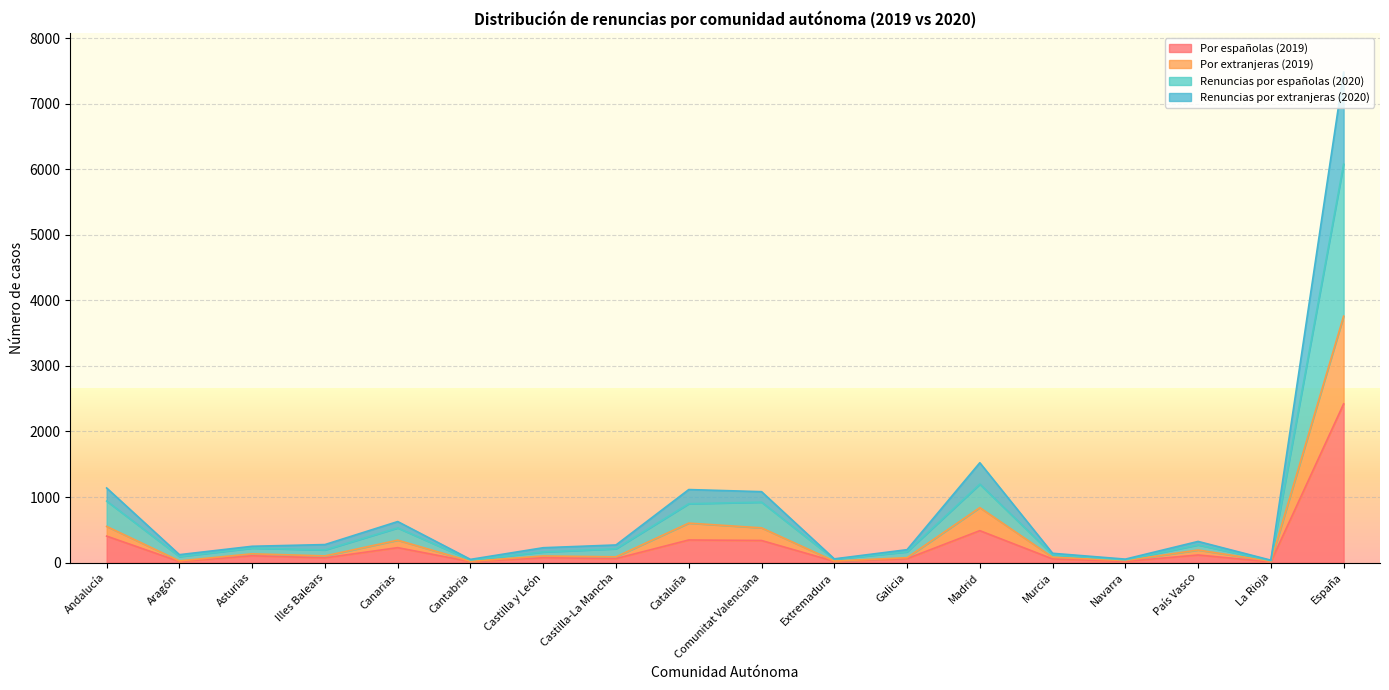

Where is the first local minimum for Renuncias por españolas (2020)?

Aragón